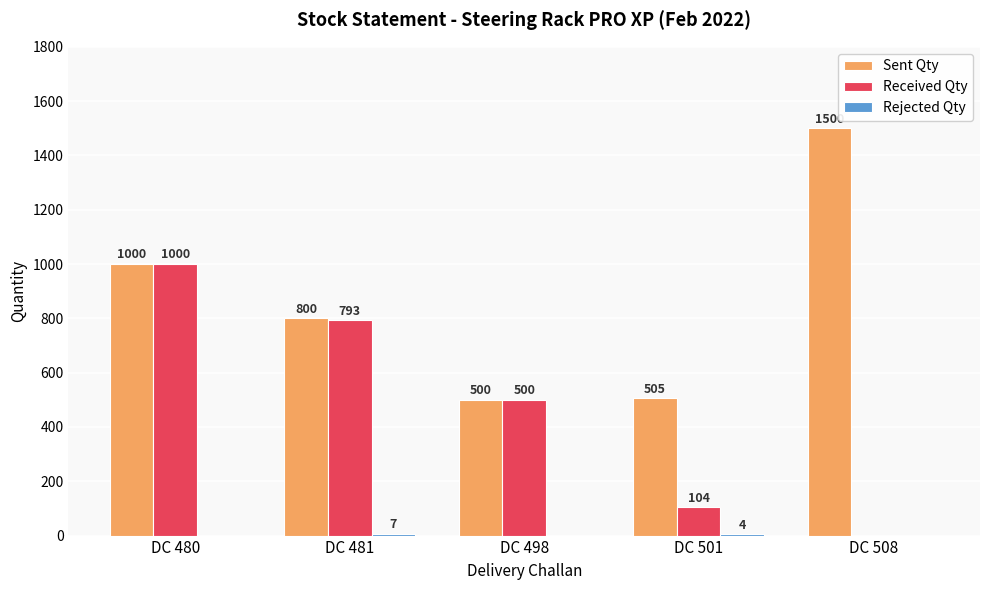

What is the highest value of the Received Qty series?

1000